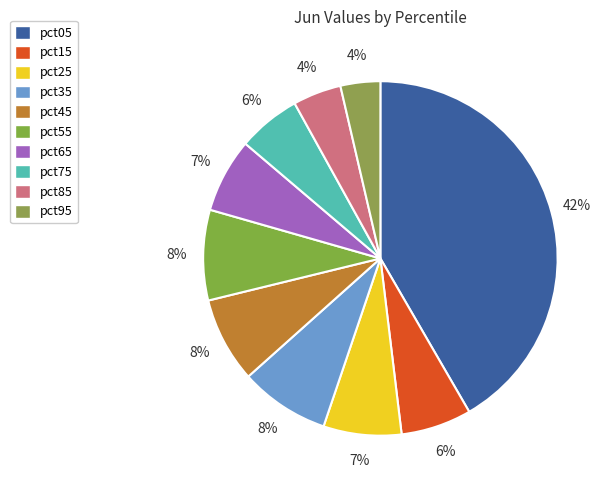

Is there a majority slice in this chart?

No